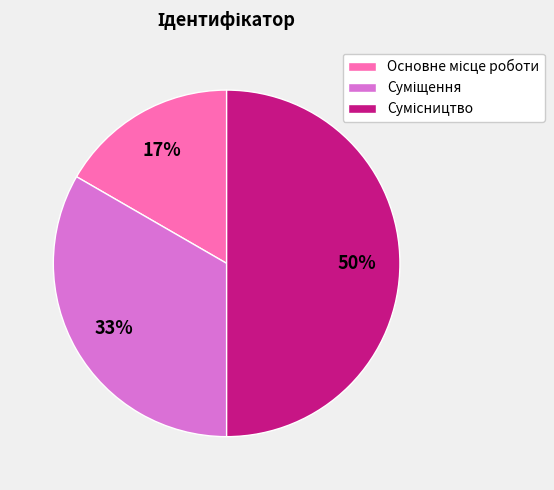

To the nearest percent, what is the difference between the largest and smallest slice percentages?

33%